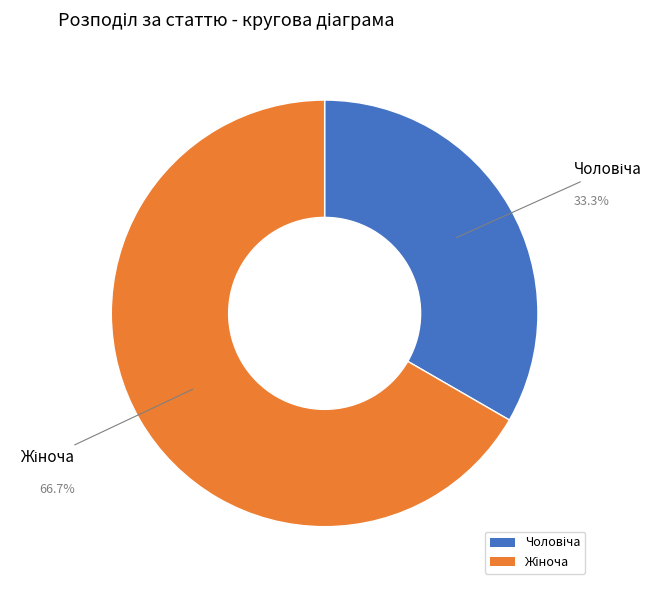

Is there a majority slice in this chart?

Yes